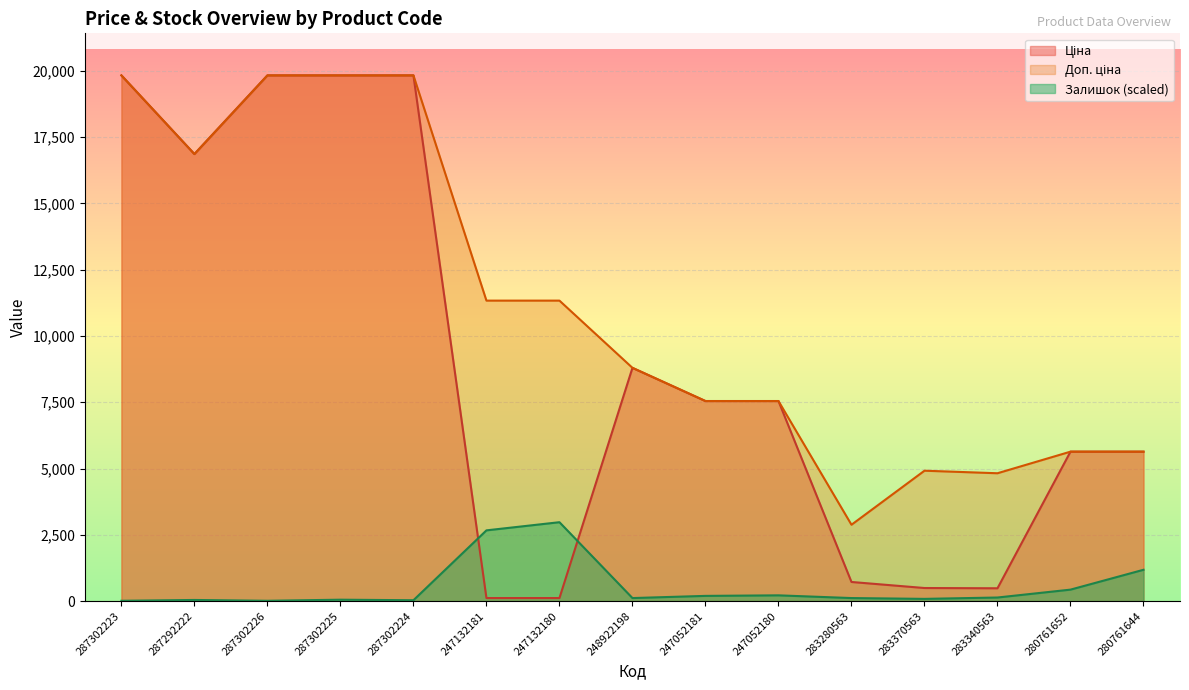

Which category has the highest value in the Ціна series?

287302223